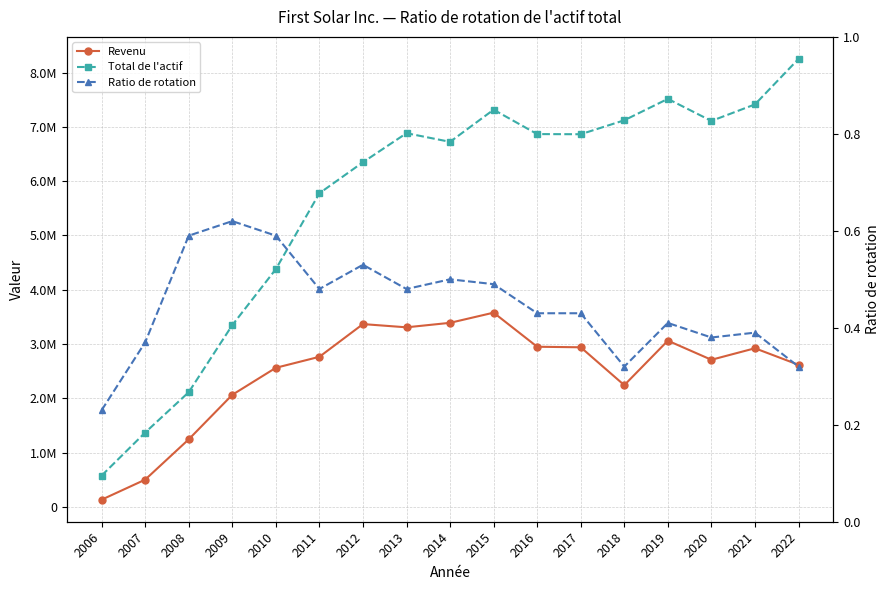

How many interior local peaks does the Ratio de rotation series have?

5